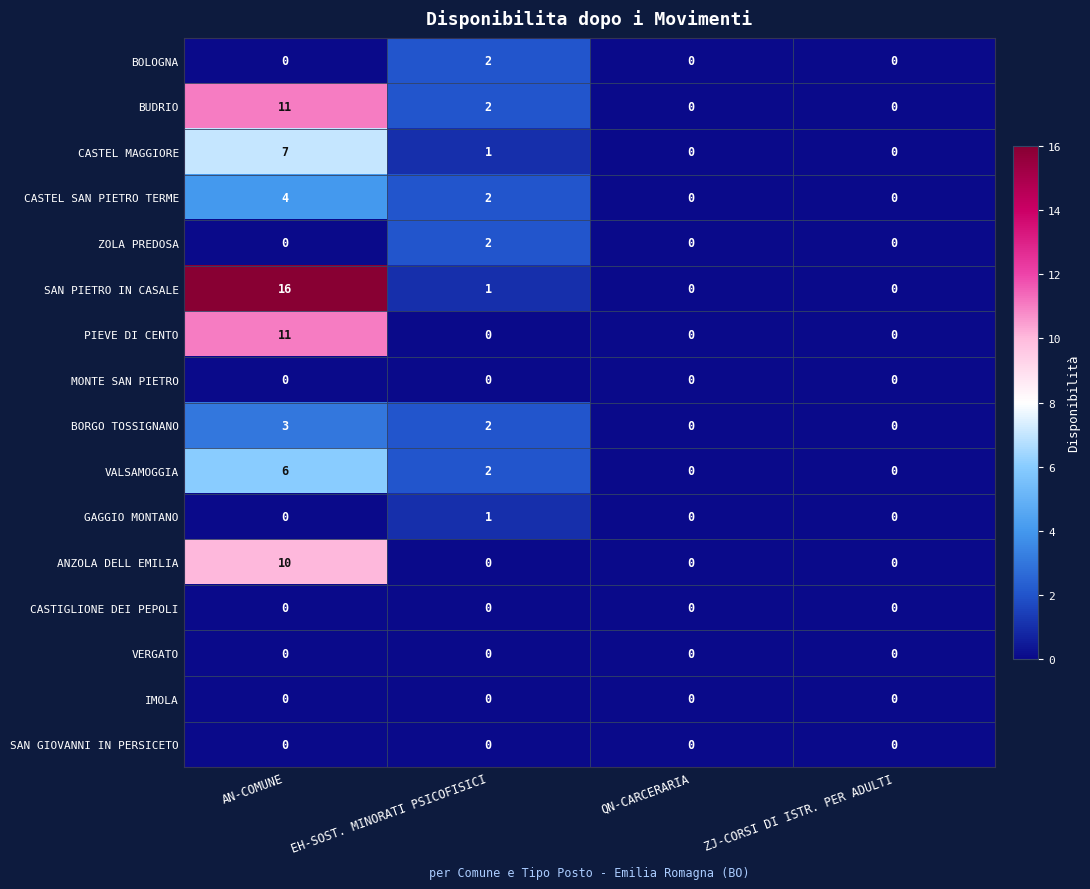

What is the sum of all BORGO TOSSIGNANO values?

5